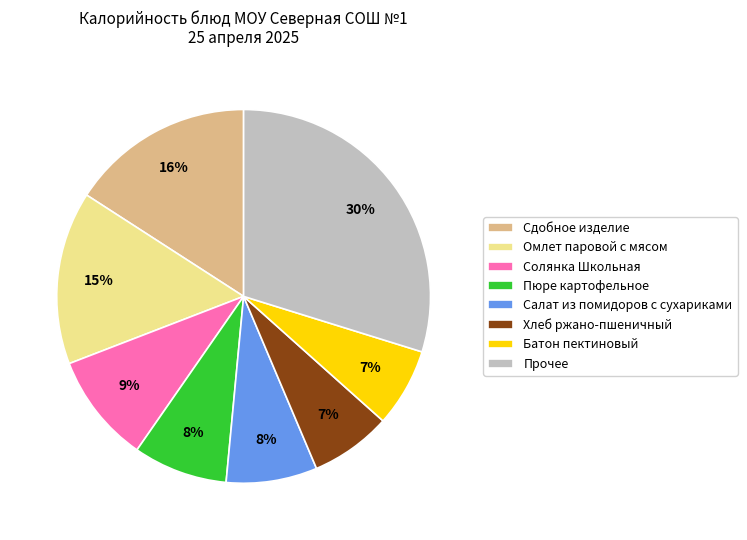

Is it true that Сдобное изделие is 16% of the pie?

True